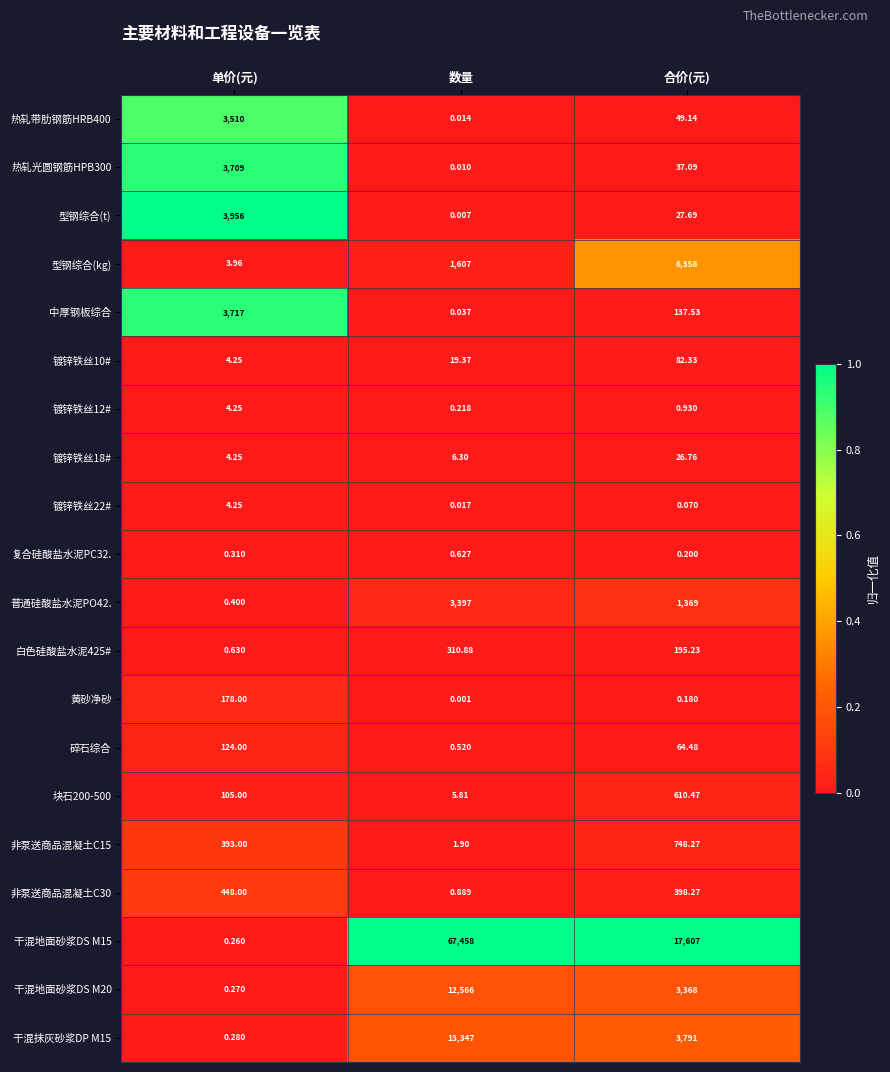

Rank the categories by 型钢综合(t) value from highest to lowest.

单价(元), 合价(元), 数量